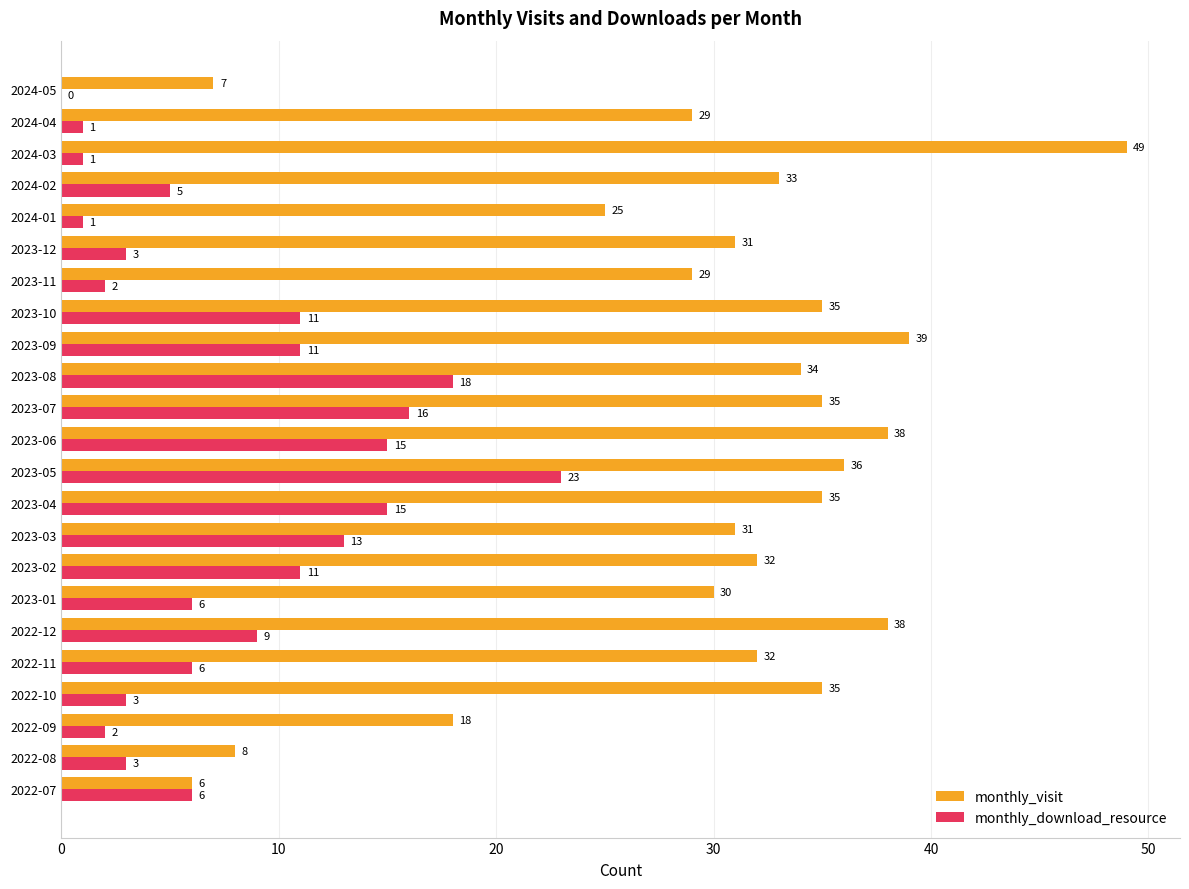

Count the number of categories in the chart.

23